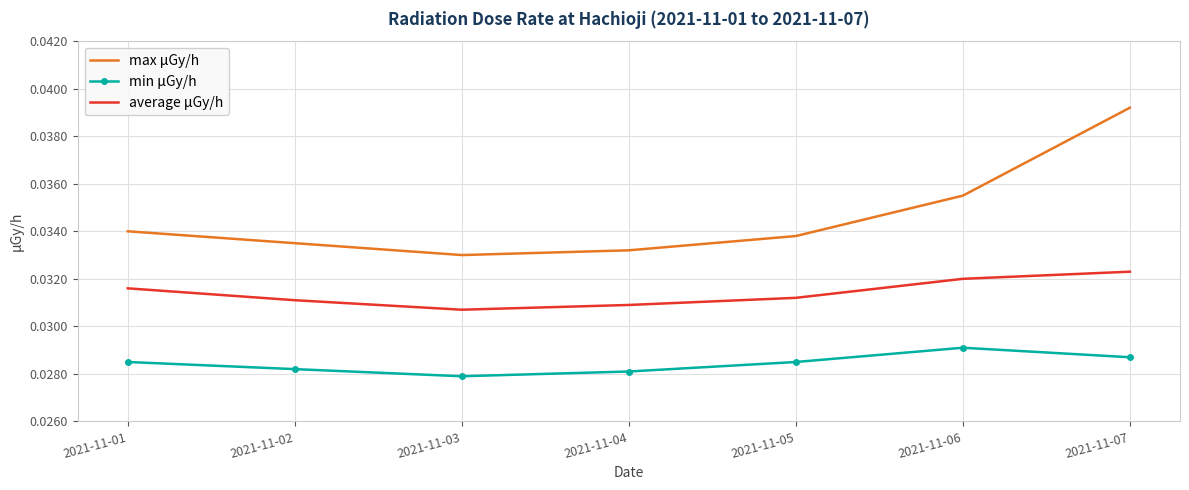

What is the sum of the min μGy/h values at 2021-11-05 and 2021-11-01?

0.1